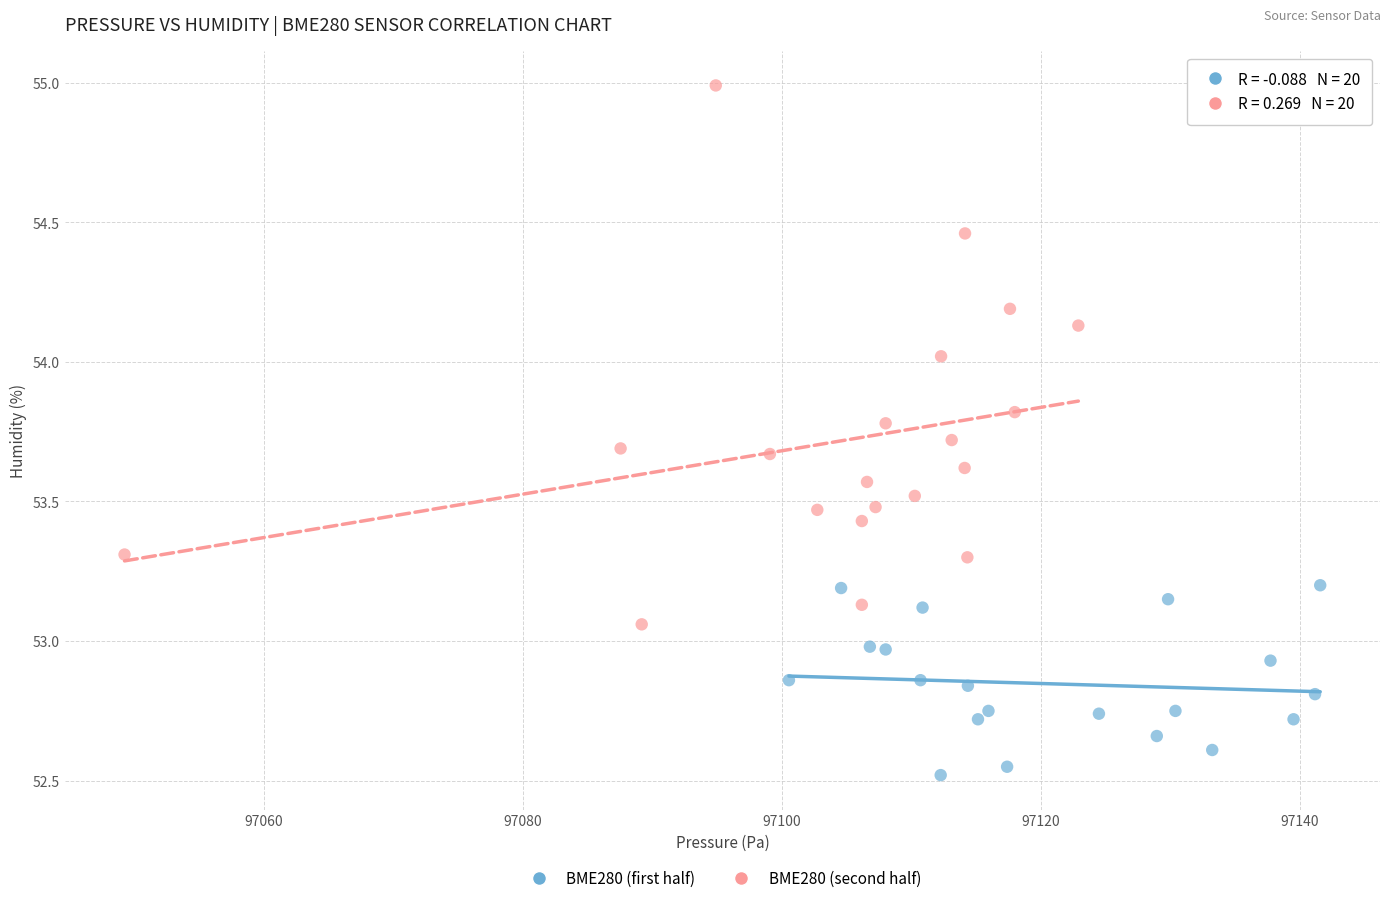

Which series has the largest Y range (max minus min)?

BME280 (second half)